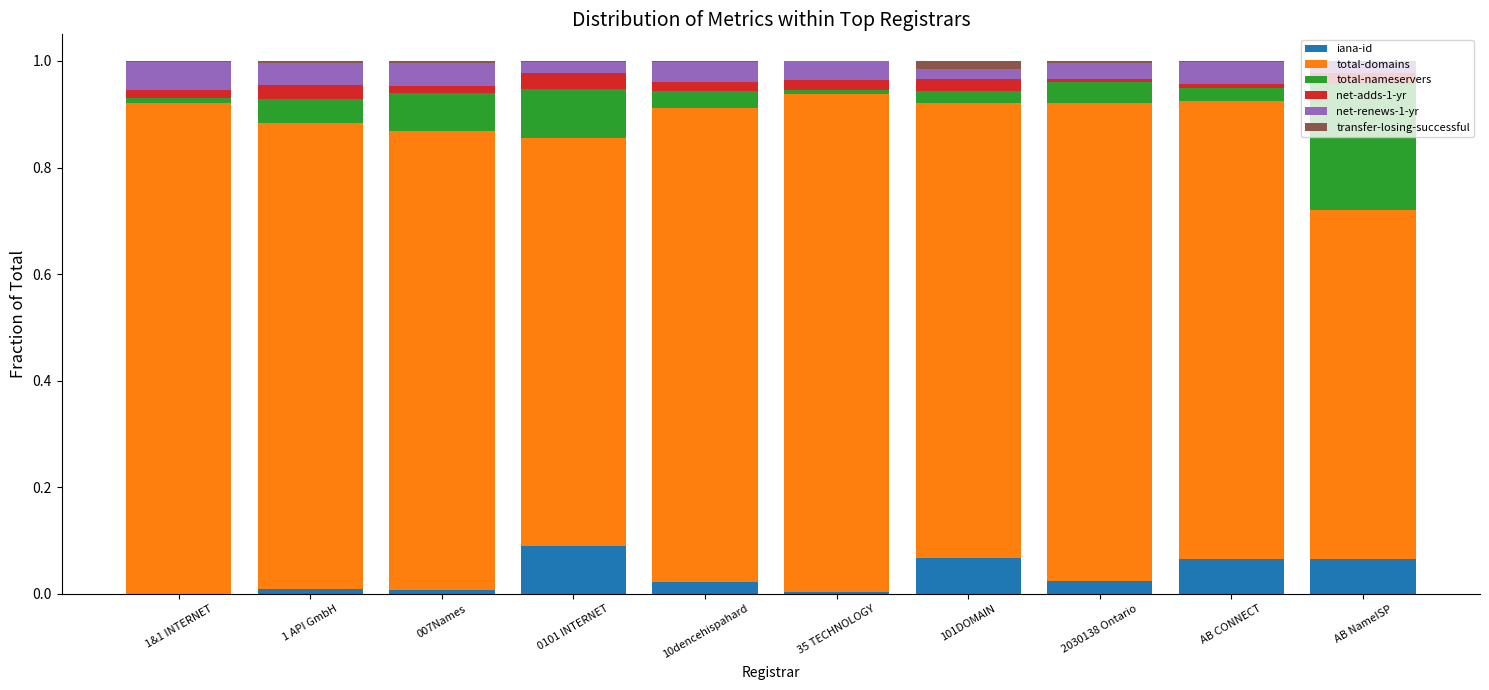

Which category has the highest value in the iana-id series?

0101 INTERNET